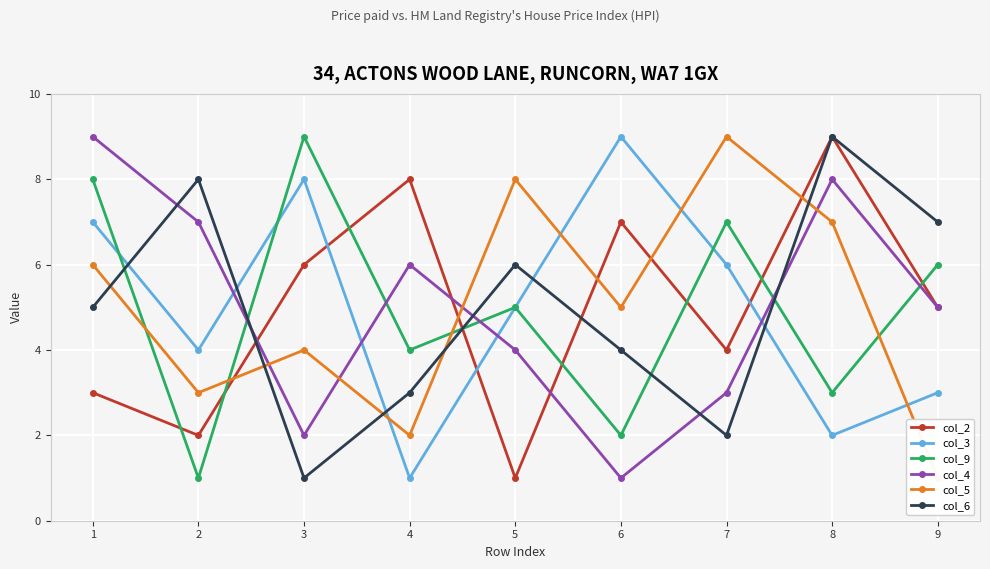

True or false: col_6 has a value of 6 at 5.

True